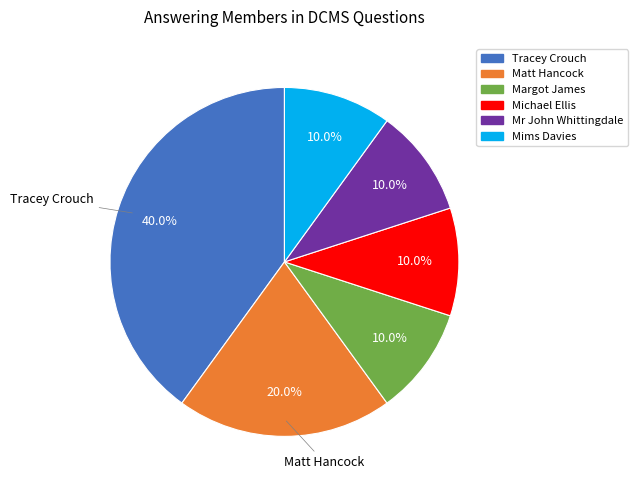

To the nearest percent, what portion does Matt Hancock represent?

20%